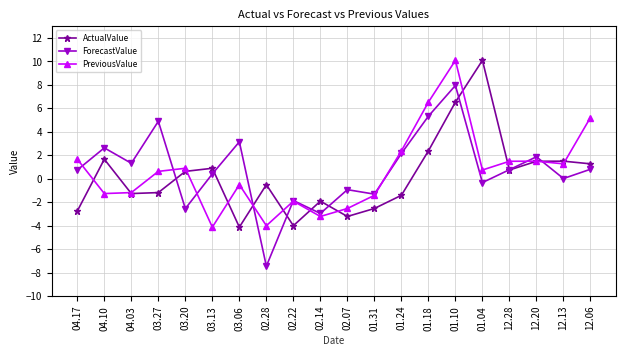

What is the total value across all series at 12.06?

7.3